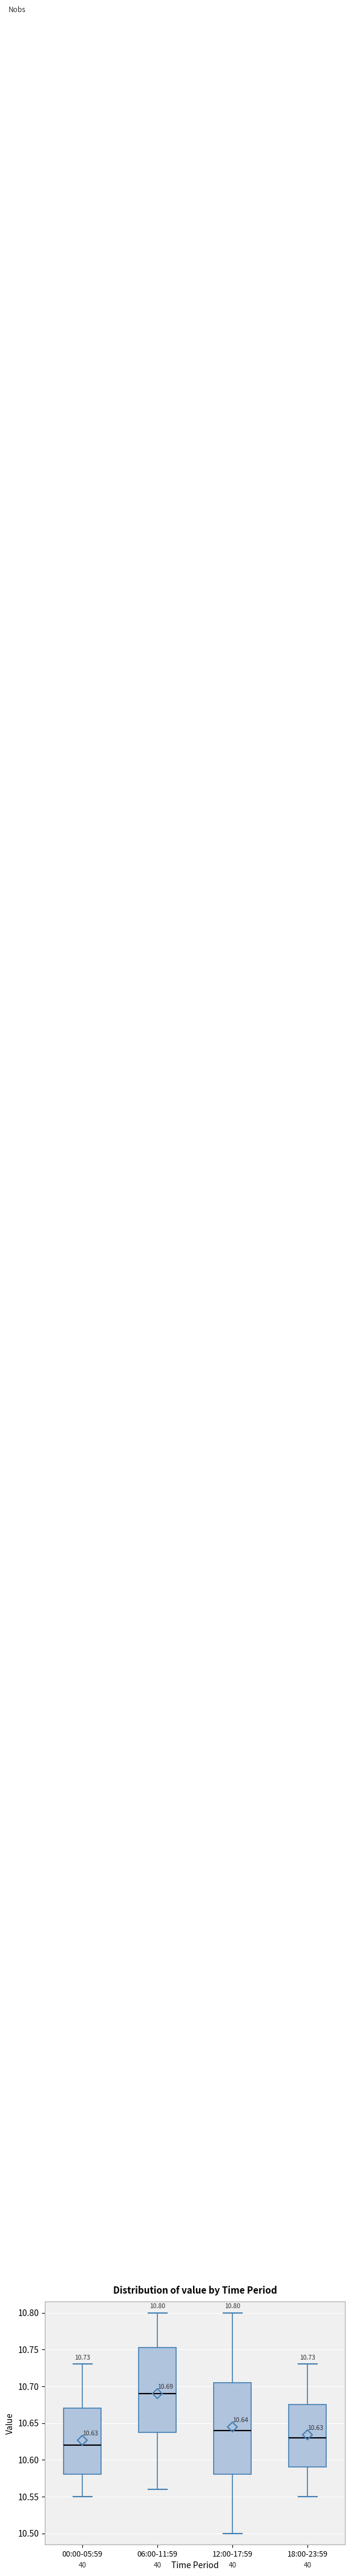

Which box has the lowest median line?

00:00-05:59